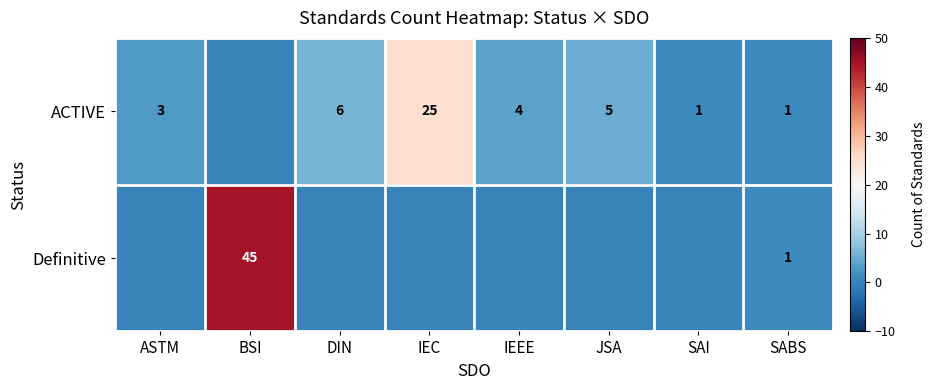

What is the sum of the Definitive values at SABS and BSI?

46